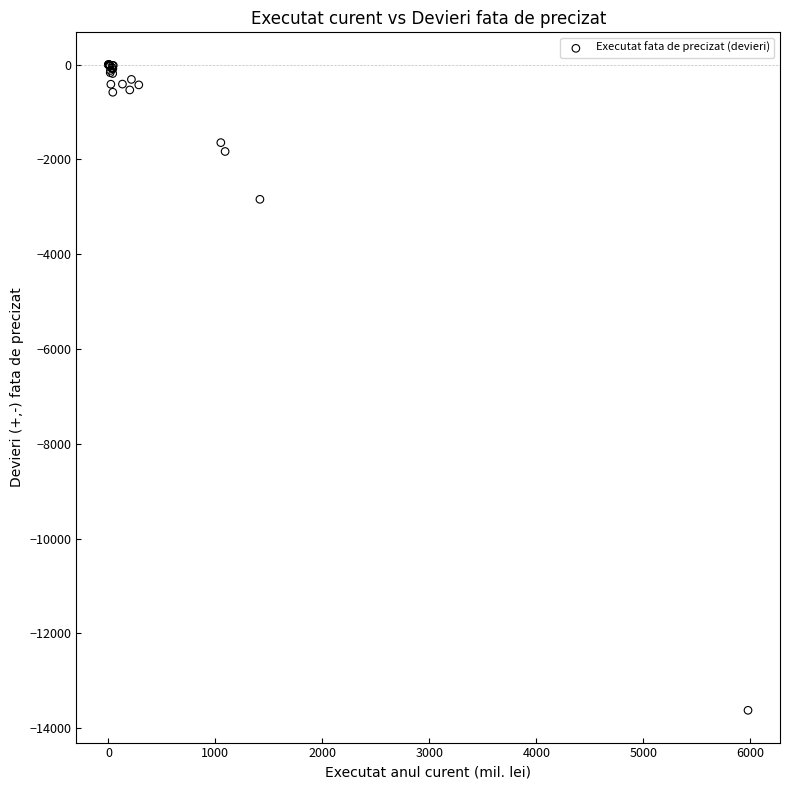

What Y value in the scatter plot is closest to -6810?

-2841.0